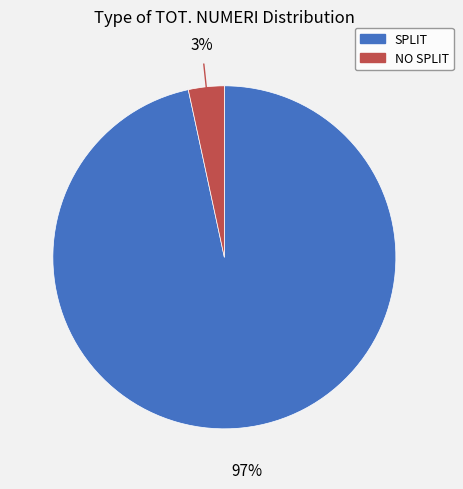

How many slices are in this pie chart?

2